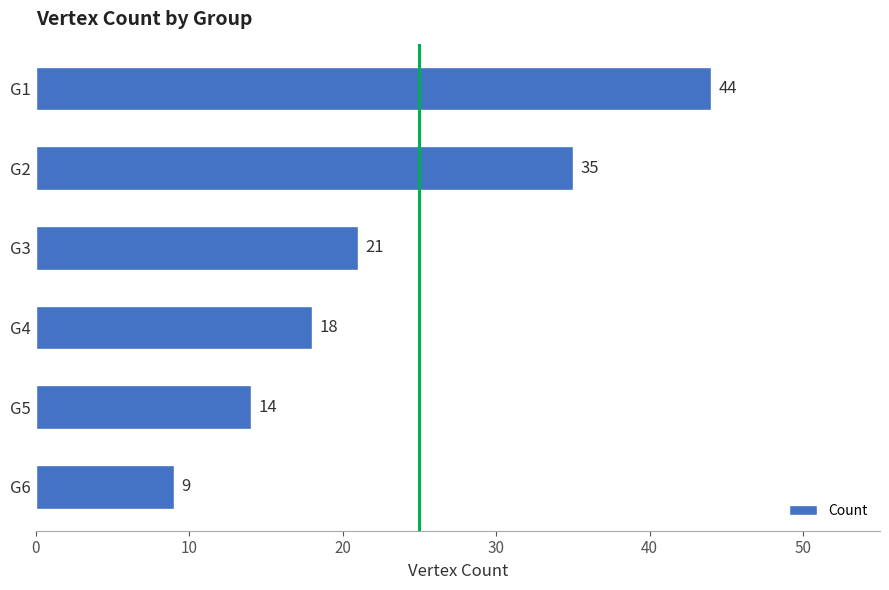

How many values are between 14 and 35?

4